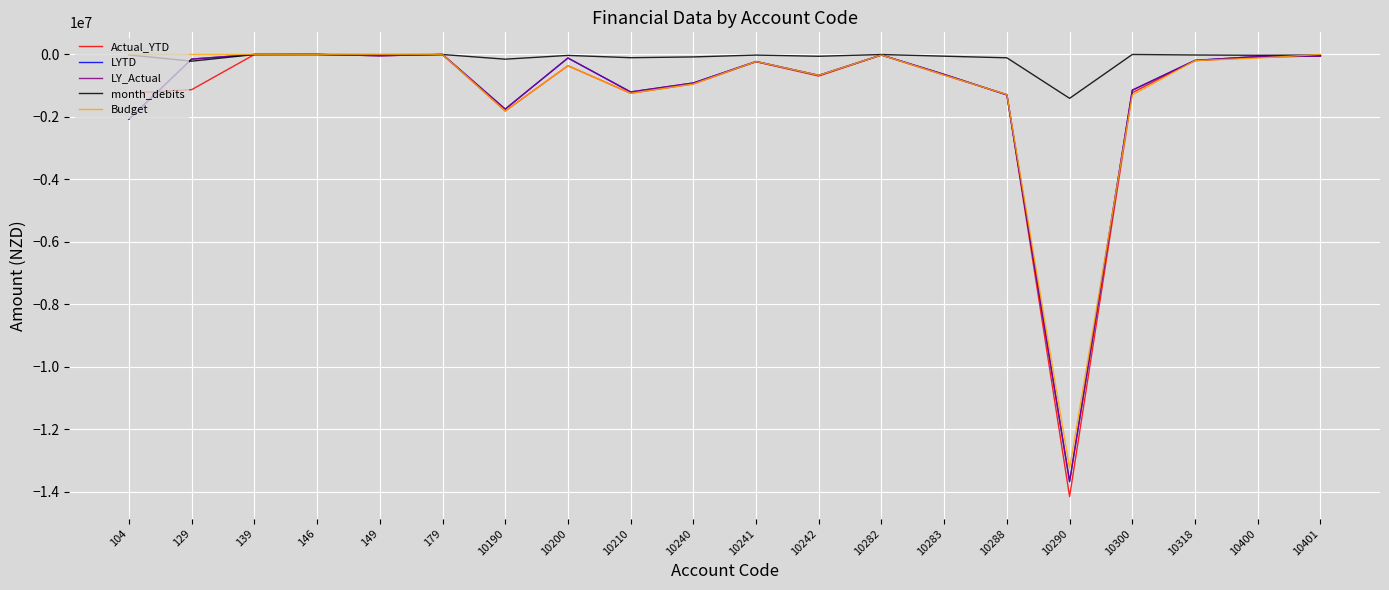

Which category has the lowest value across all series?

10290